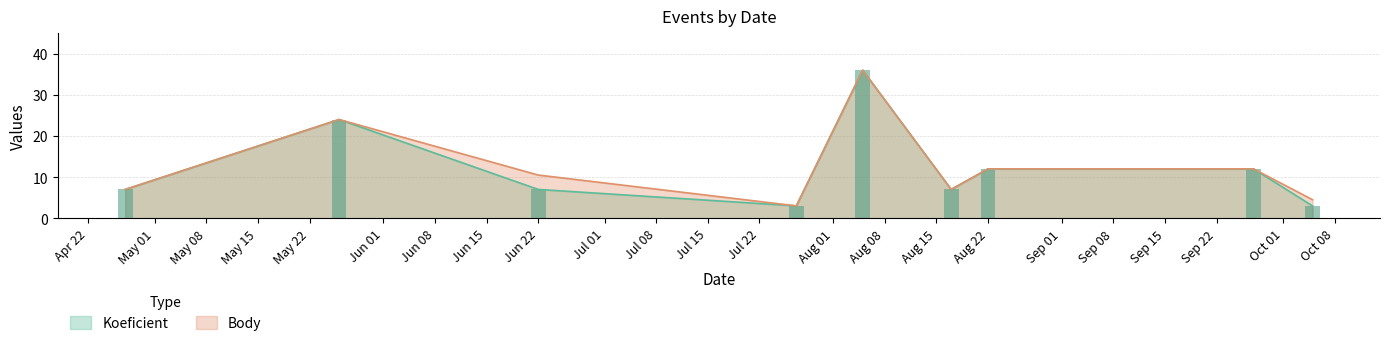

What is the maximum value shown in the chart?

36.0